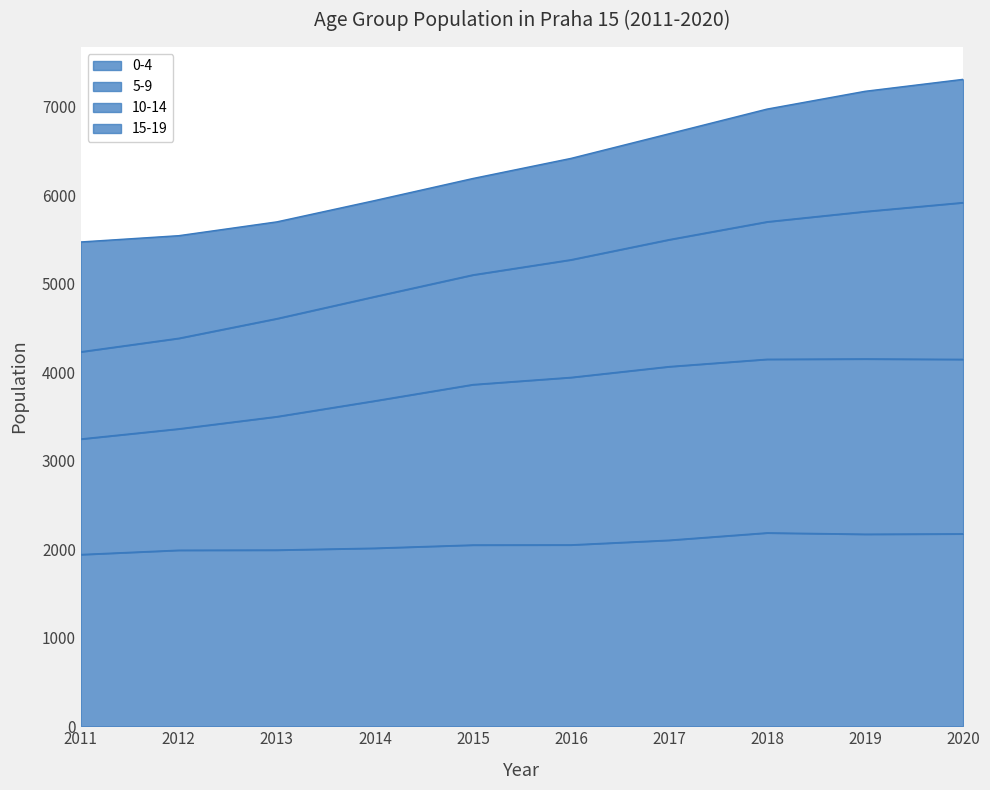

Between 2012 and 2018, which series saw the biggest shift?

10-14